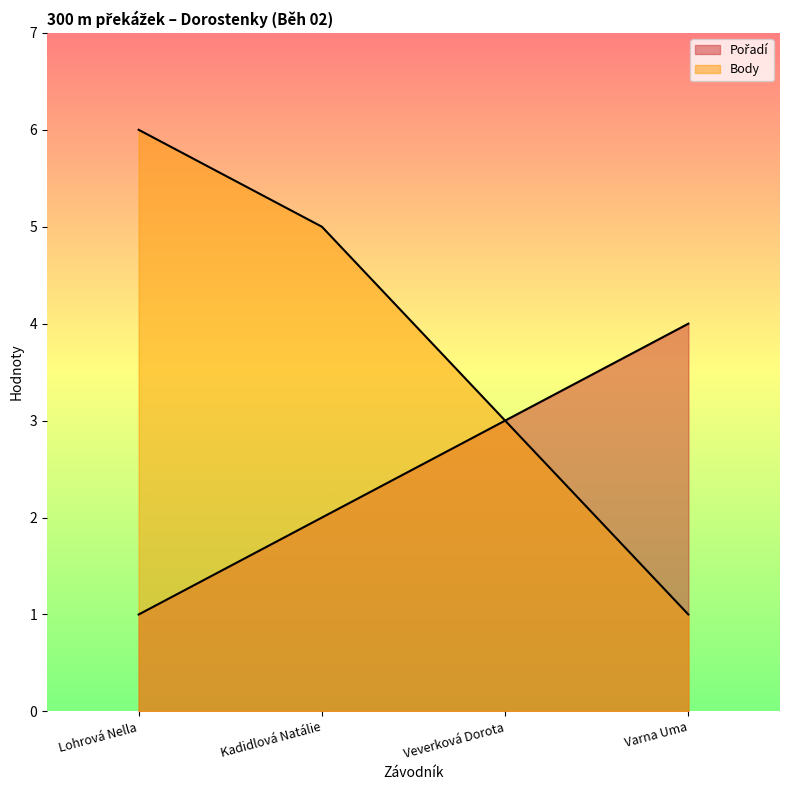

True or false: Pořadí and Body intersect in this chart.

False